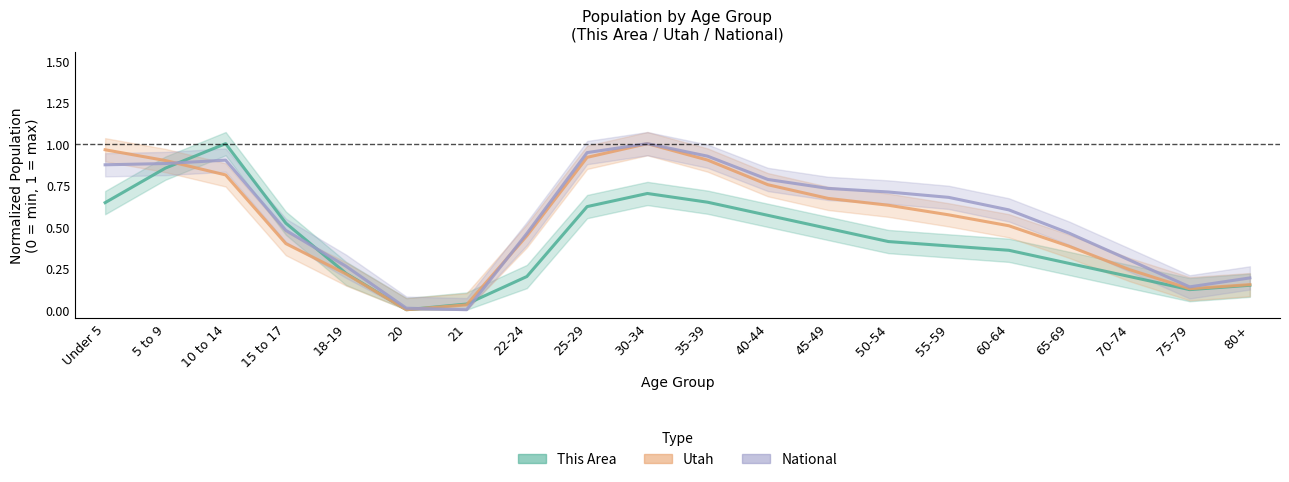

Is it true that Utah equals 0.5 at 60-64?

True